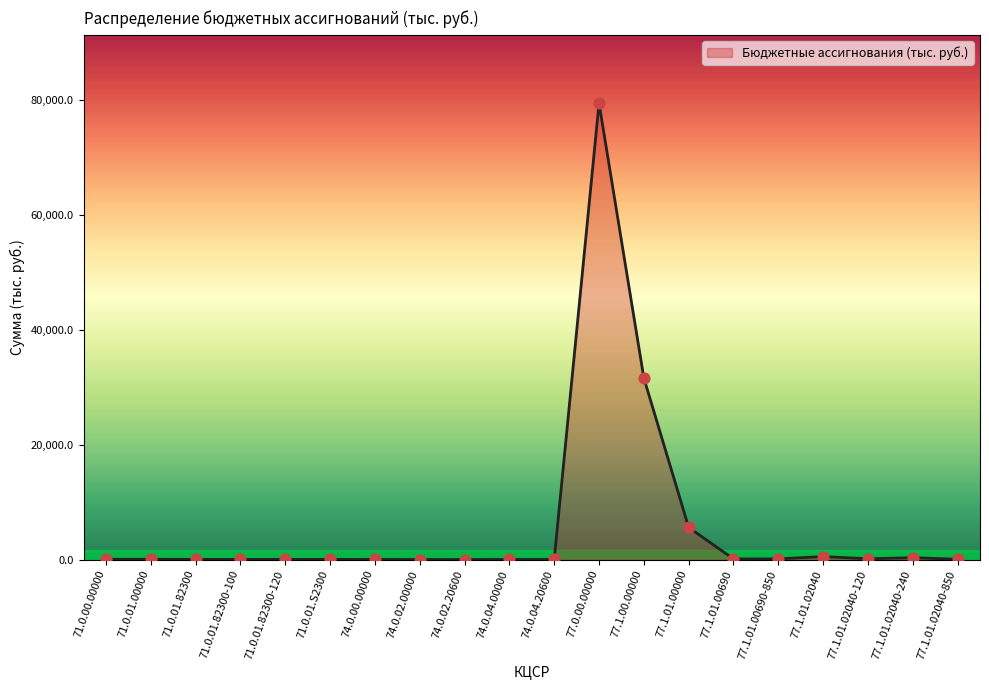

What is the change in value from 71.0.01.82300-100 to 74.0.02.00000?

-22.3